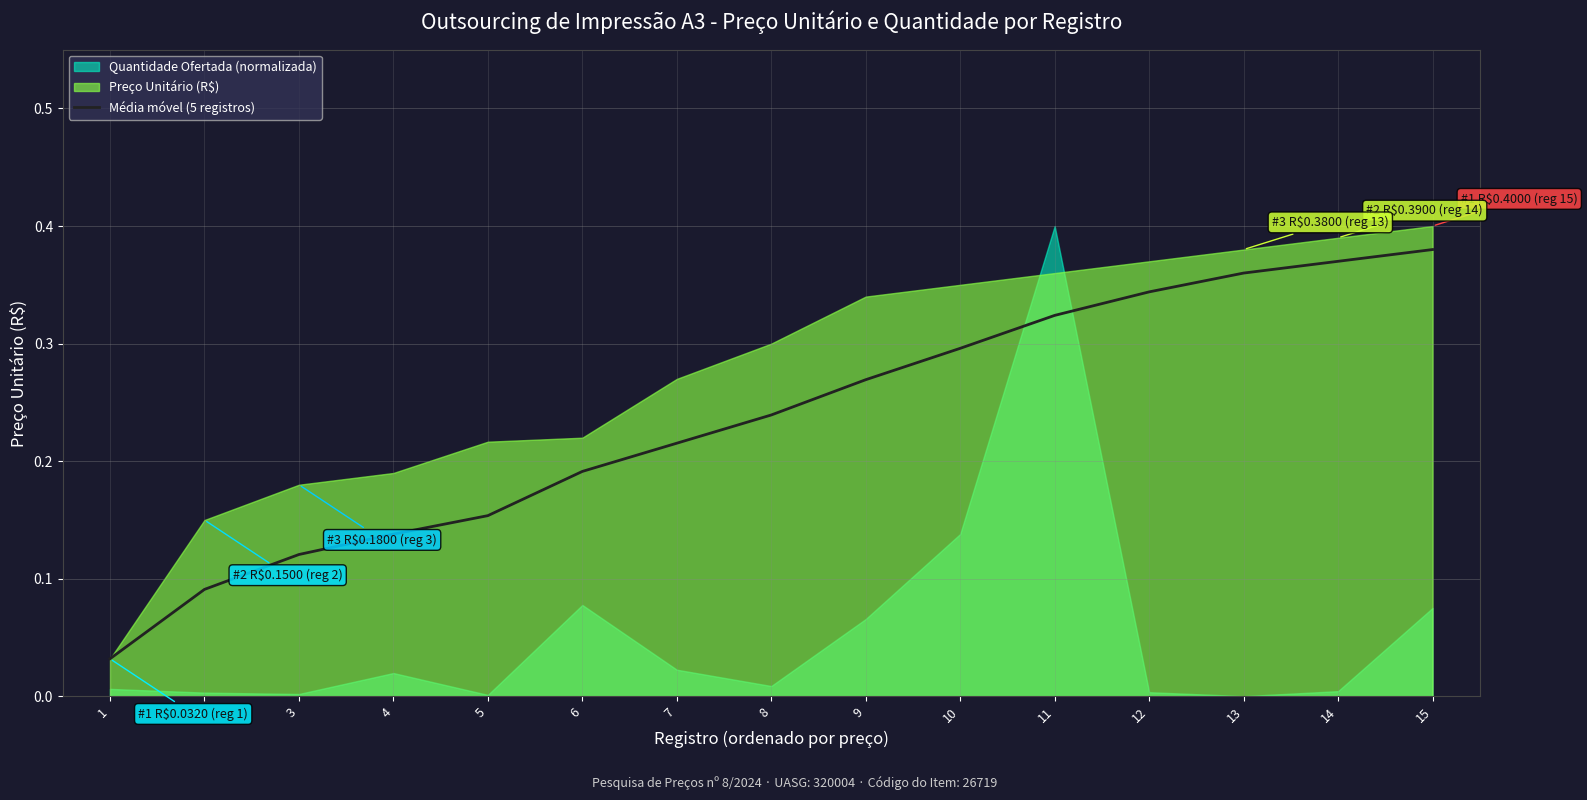

Which has a higher value, 14 or 3?

14